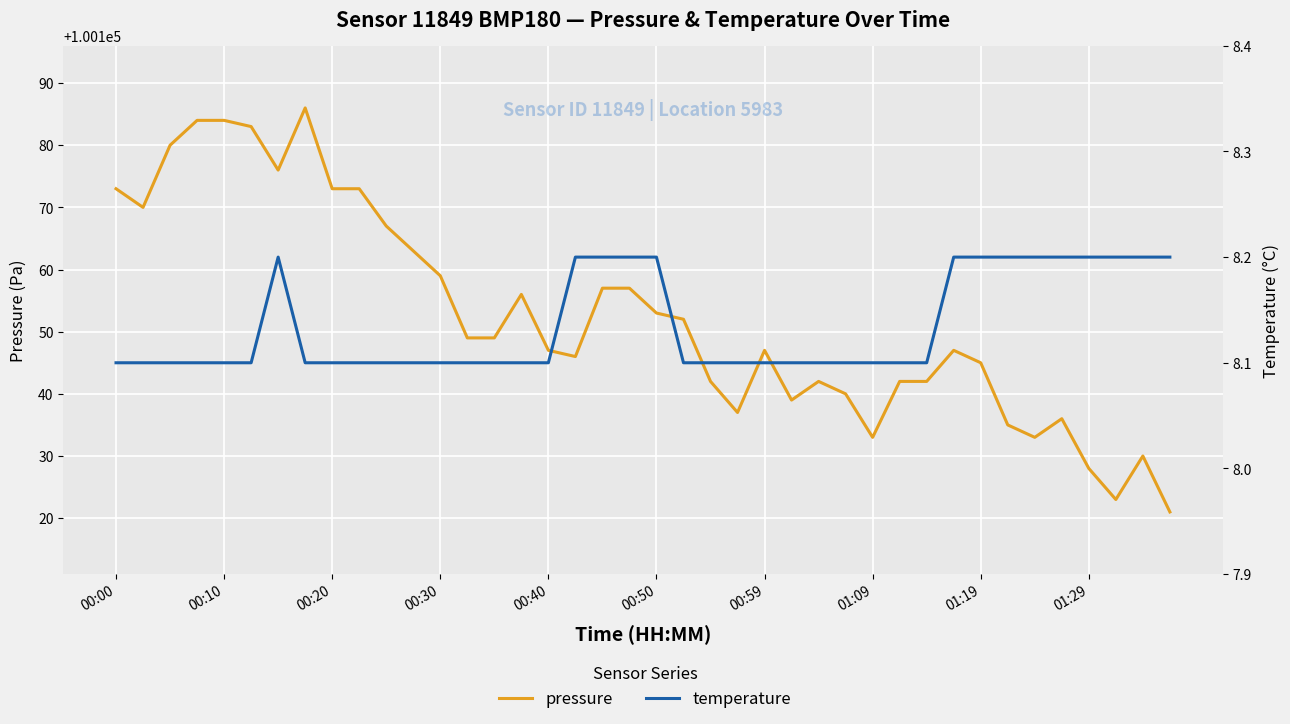

Is the value of temperature at 21 greater than the value of pressure at 00:20?

No